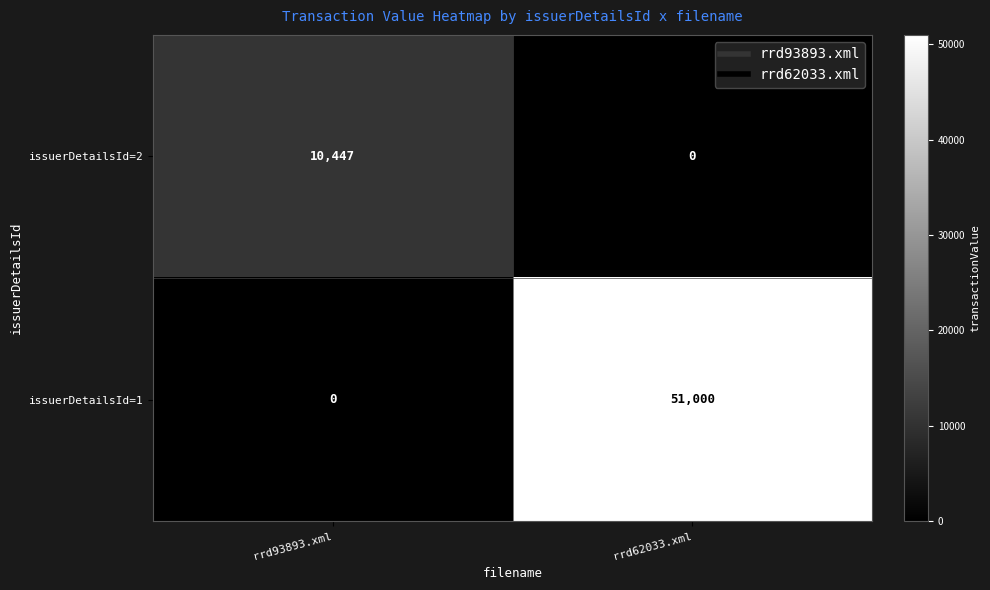

The value of issuerDetailsId=1 at rrd93893.xml is 0. True or false?

True